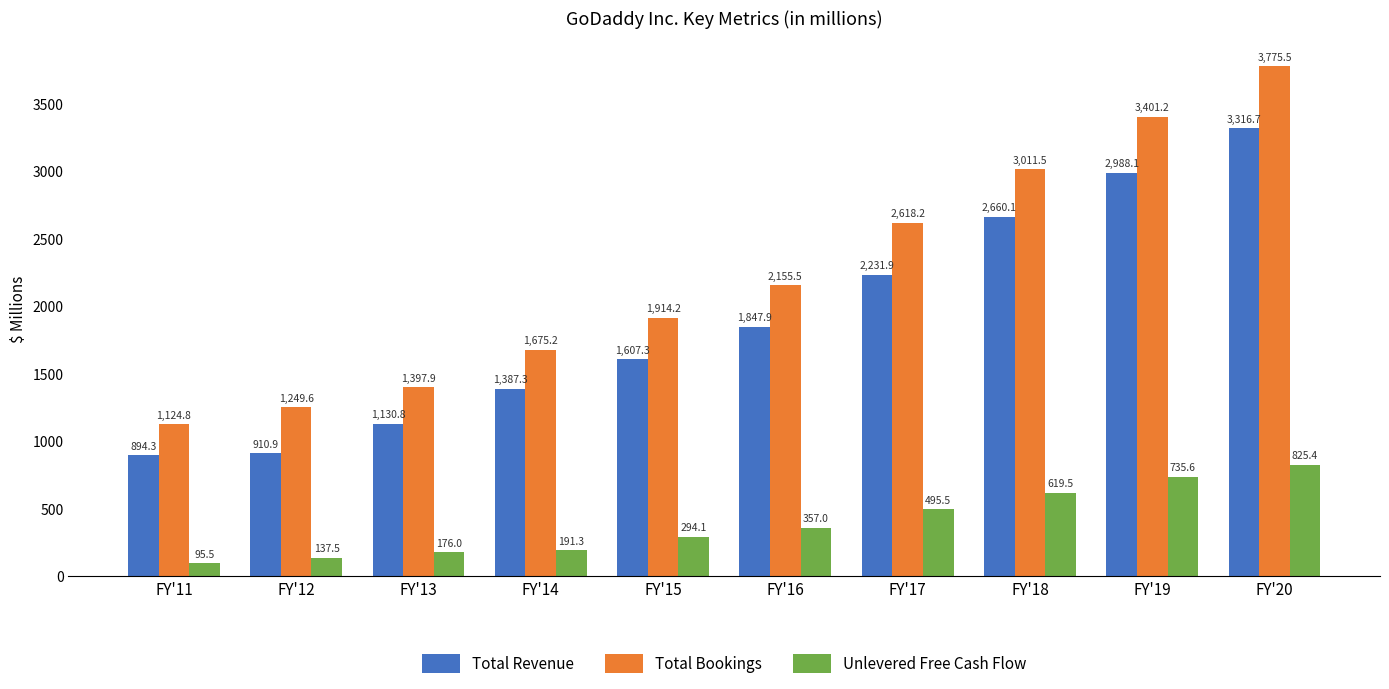

What are all the series names shown in the legend?

Total Revenue, Total Bookings, Unlevered Free Cash Flow